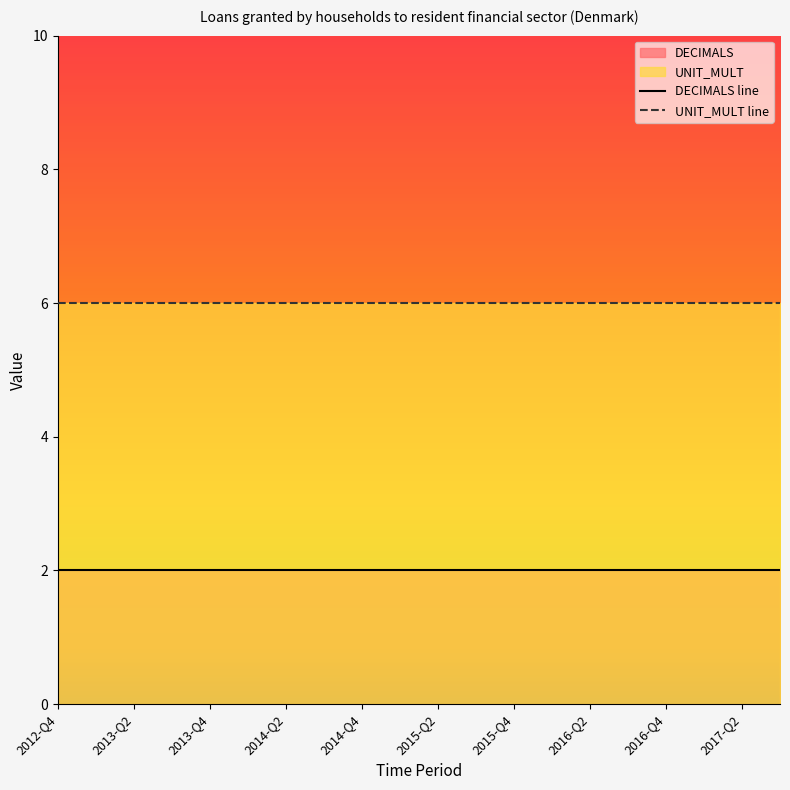

True or false: DECIMALS line and UNIT_MULT line intersect in this chart.

False